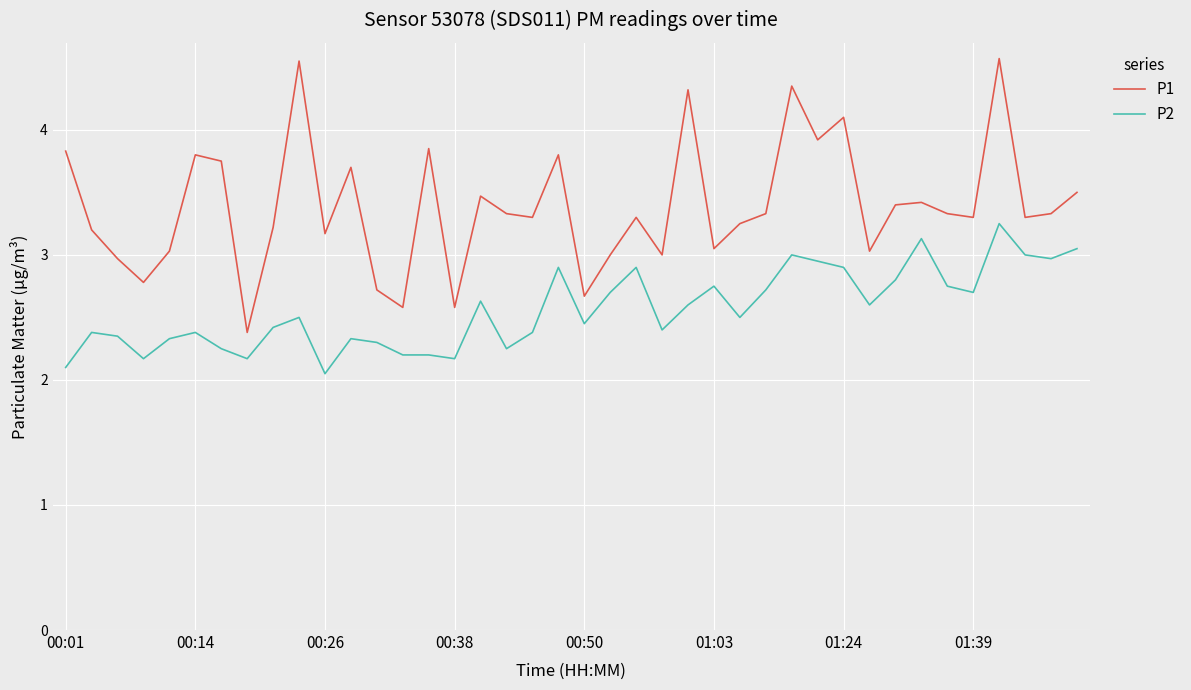

True or false: P2 and P1 cross at least once.

False